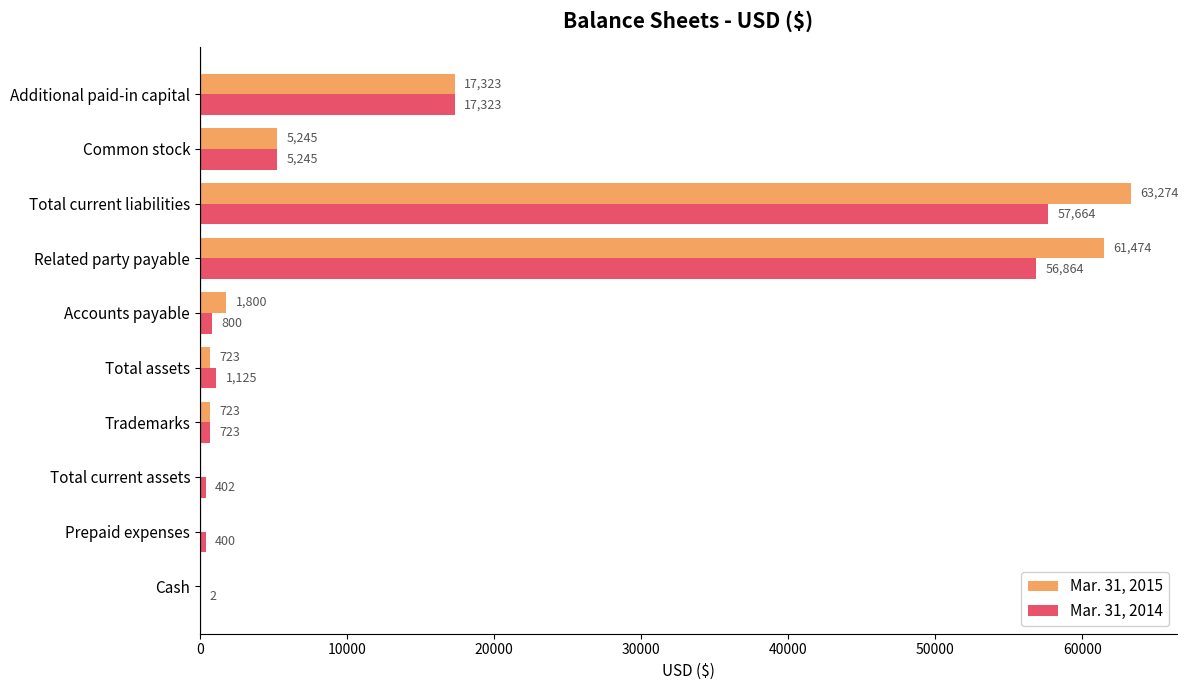

What is the sum of all Mar. 31, 2014 values?

140548